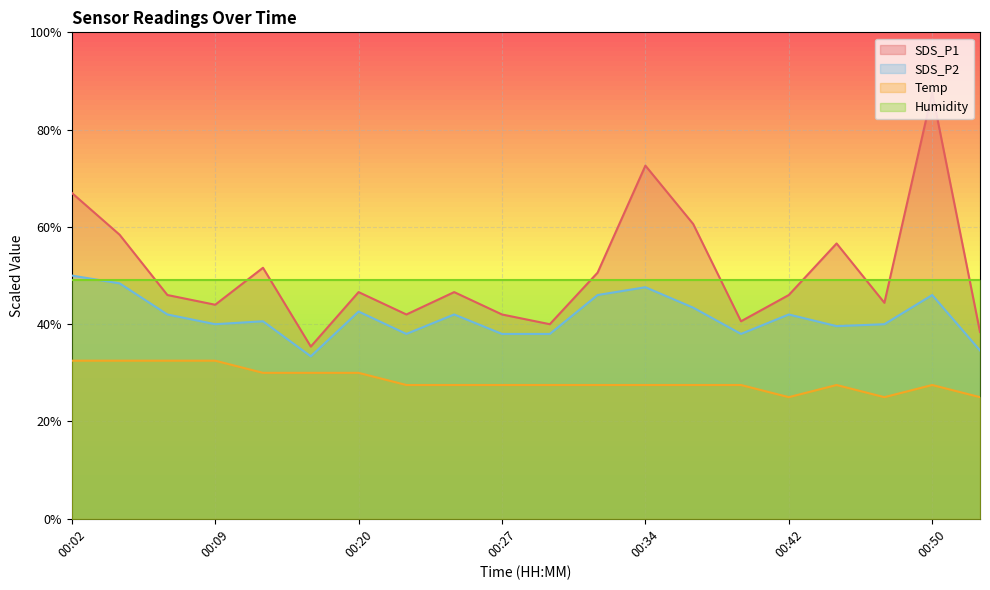

Where is the first local minimum for SDS_P2?

00:09